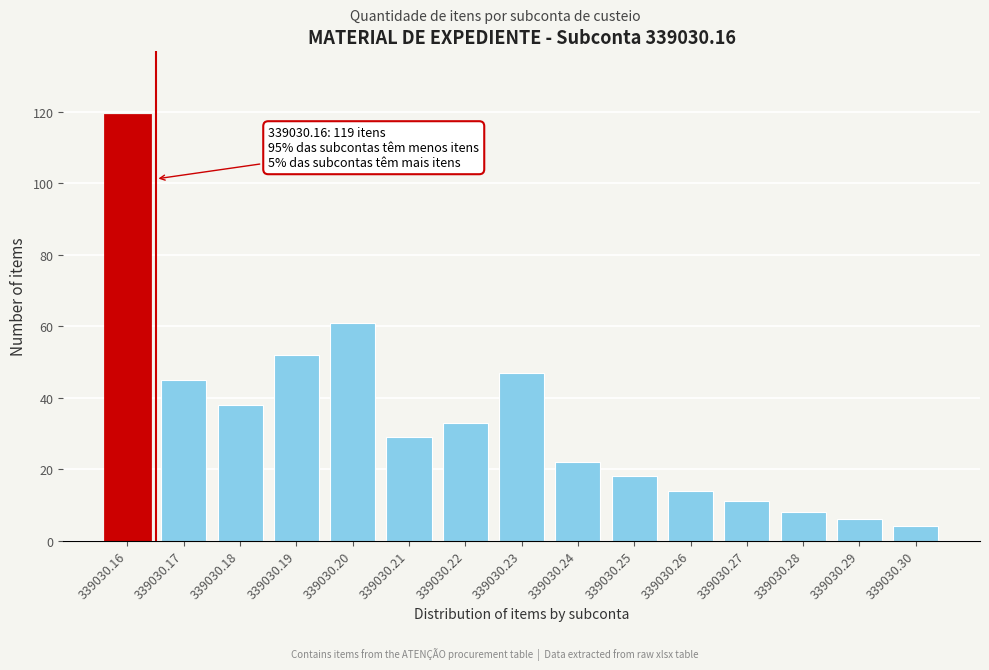

Reading left to right, list all the values displayed in this chart.

339030.16=119	339030.17=45	339030.18=38	339030.19=52	339030.20=61	339030.21=29	339030.22=33	339030.23=47	339030.24=22	339030.25=18	339030.26=14	339030.27=11	339030.28=8	339030.29=6	339030.30=4